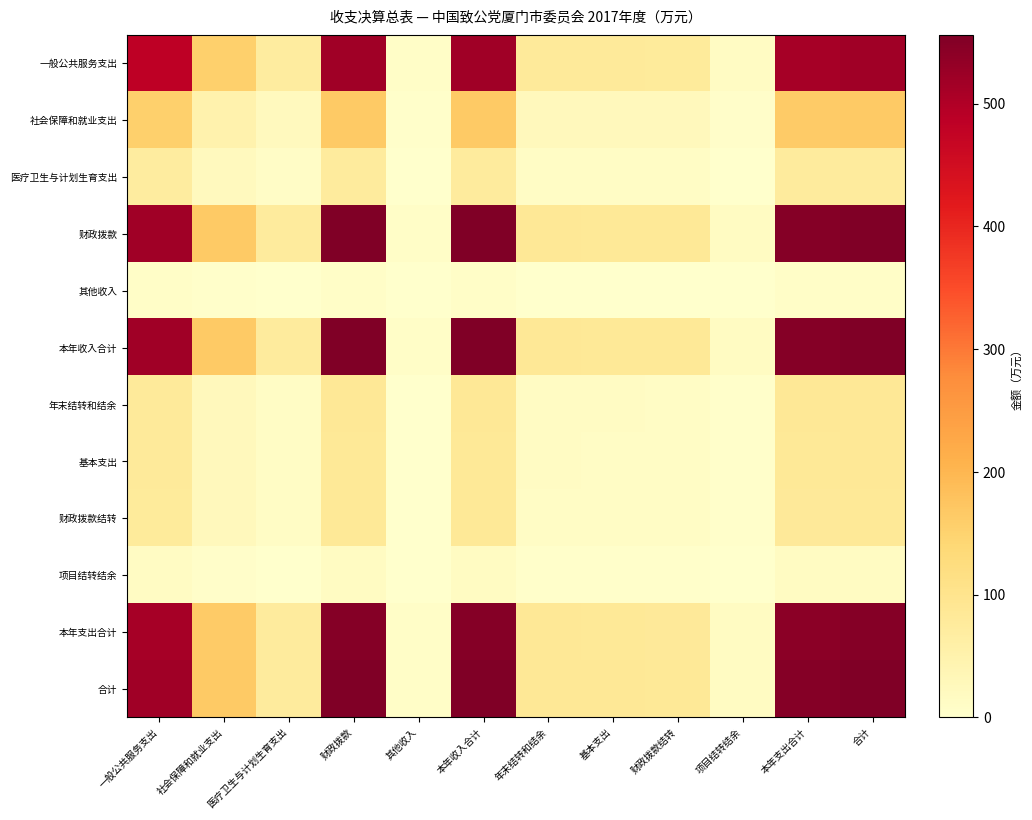

Rank the series by their maximum value, from lowest to highest.

其他收入, 项目结转结余, 医疗卫生与计划生育支出, 财政拨款结转, 基本支出, 年末结转和结余, 社会保障和就业支出, 一般公共服务支出, 本年支出合计, 财政拨款, 本年收入合计, 合计